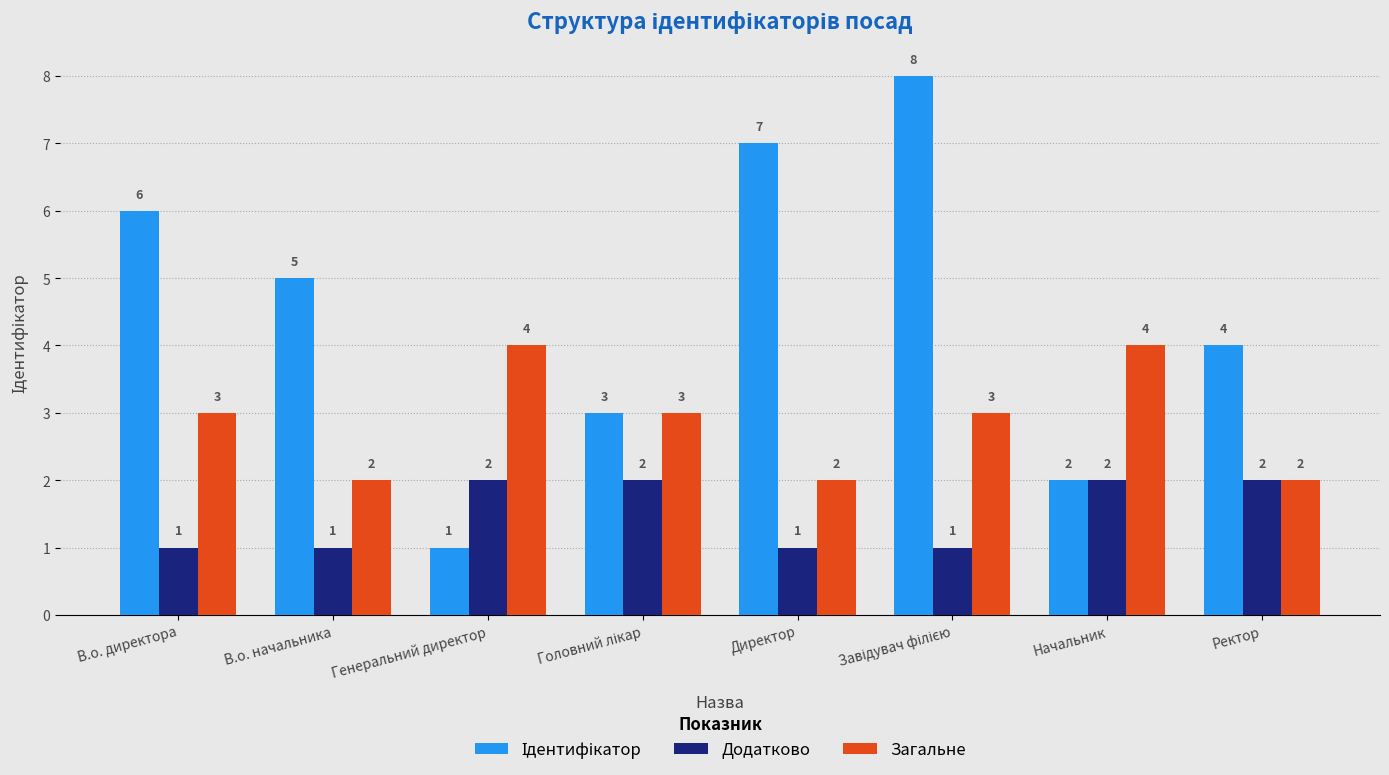

The value of Загальне at Ректор is 1. True or false?

False